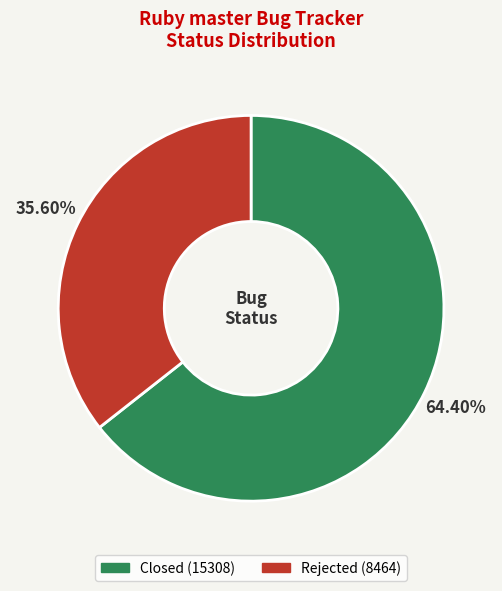

To the nearest percent, what is the average slice percentage?

50%